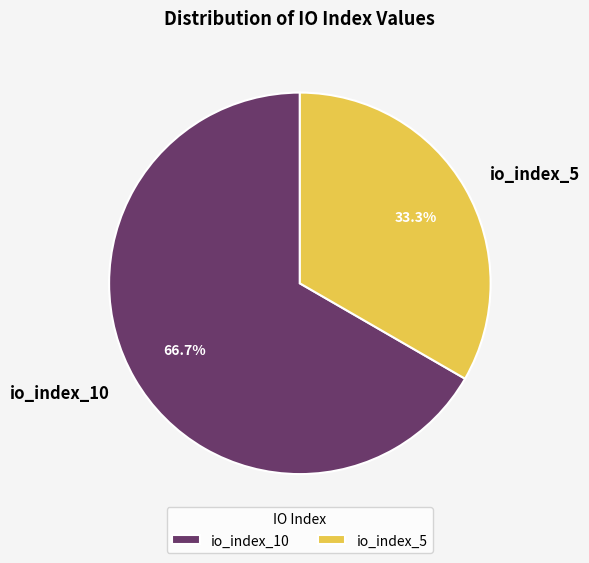

To the nearest percent, what portion does io_index_10 represent?

67%